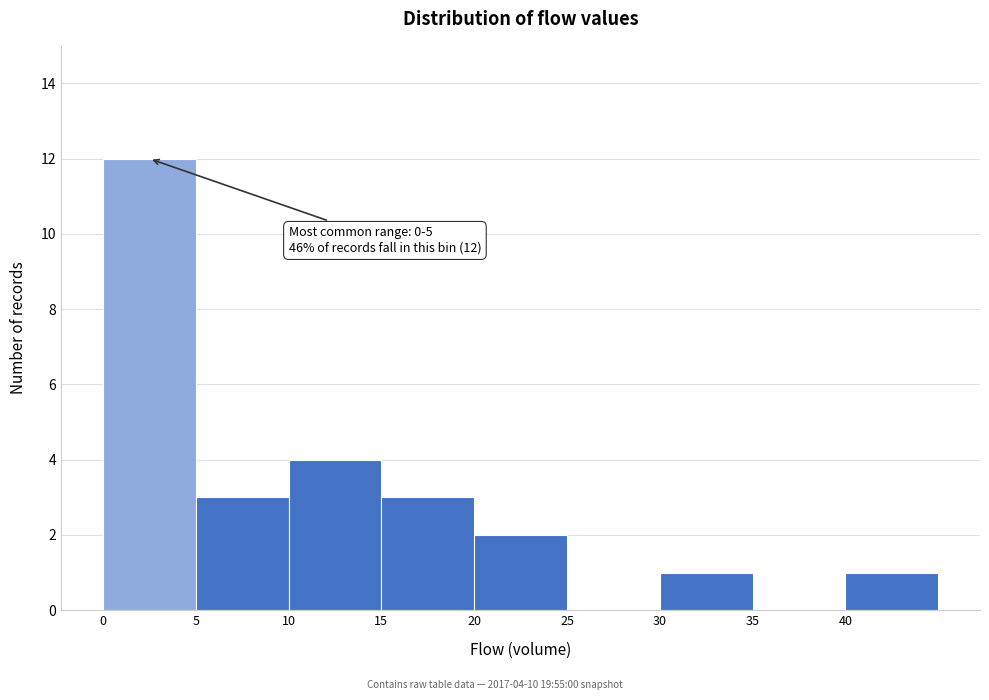

Which range on the x-axis has the tallest bar?

0 to 5